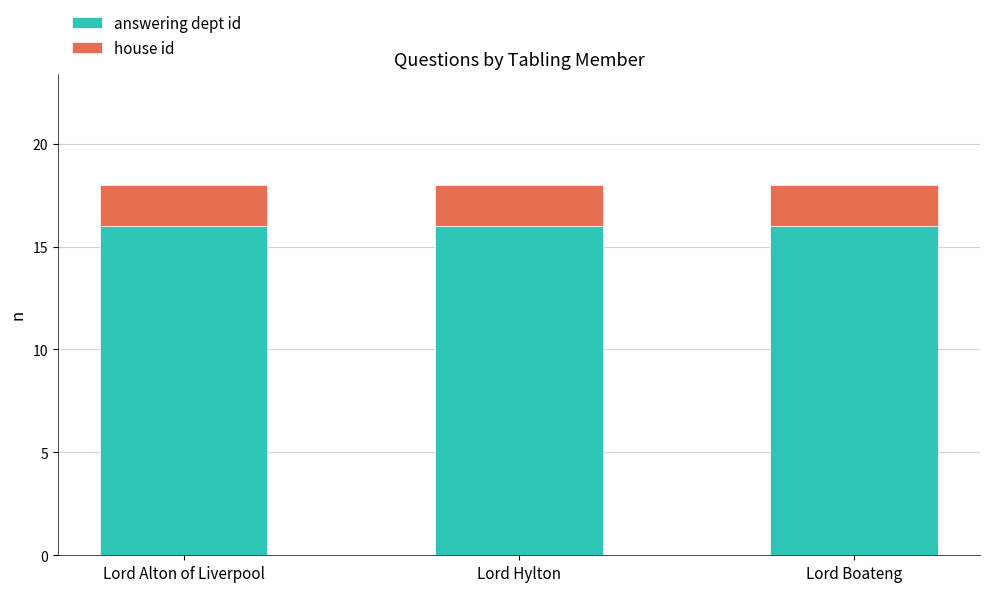

What are all the series names shown in the legend?

answering dept id, house id